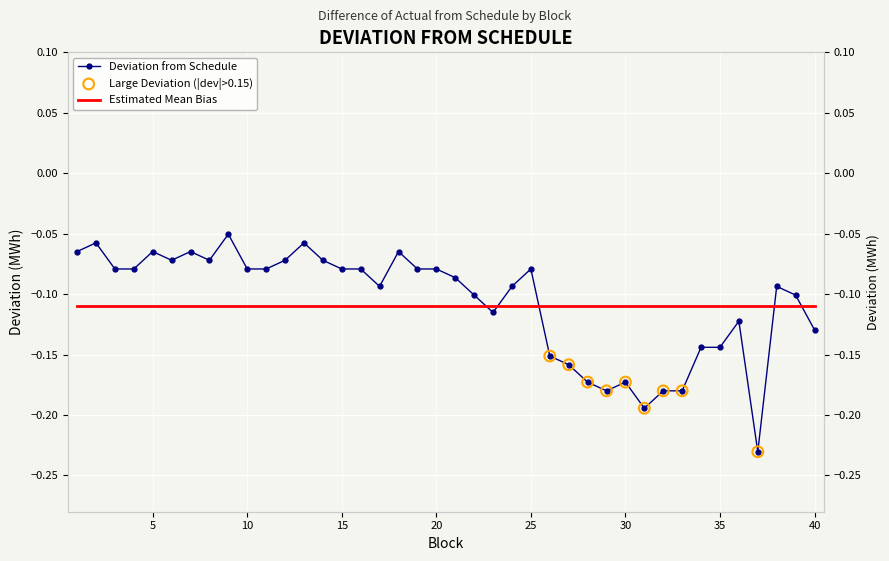

Which has a higher value, 33 or 11?

11